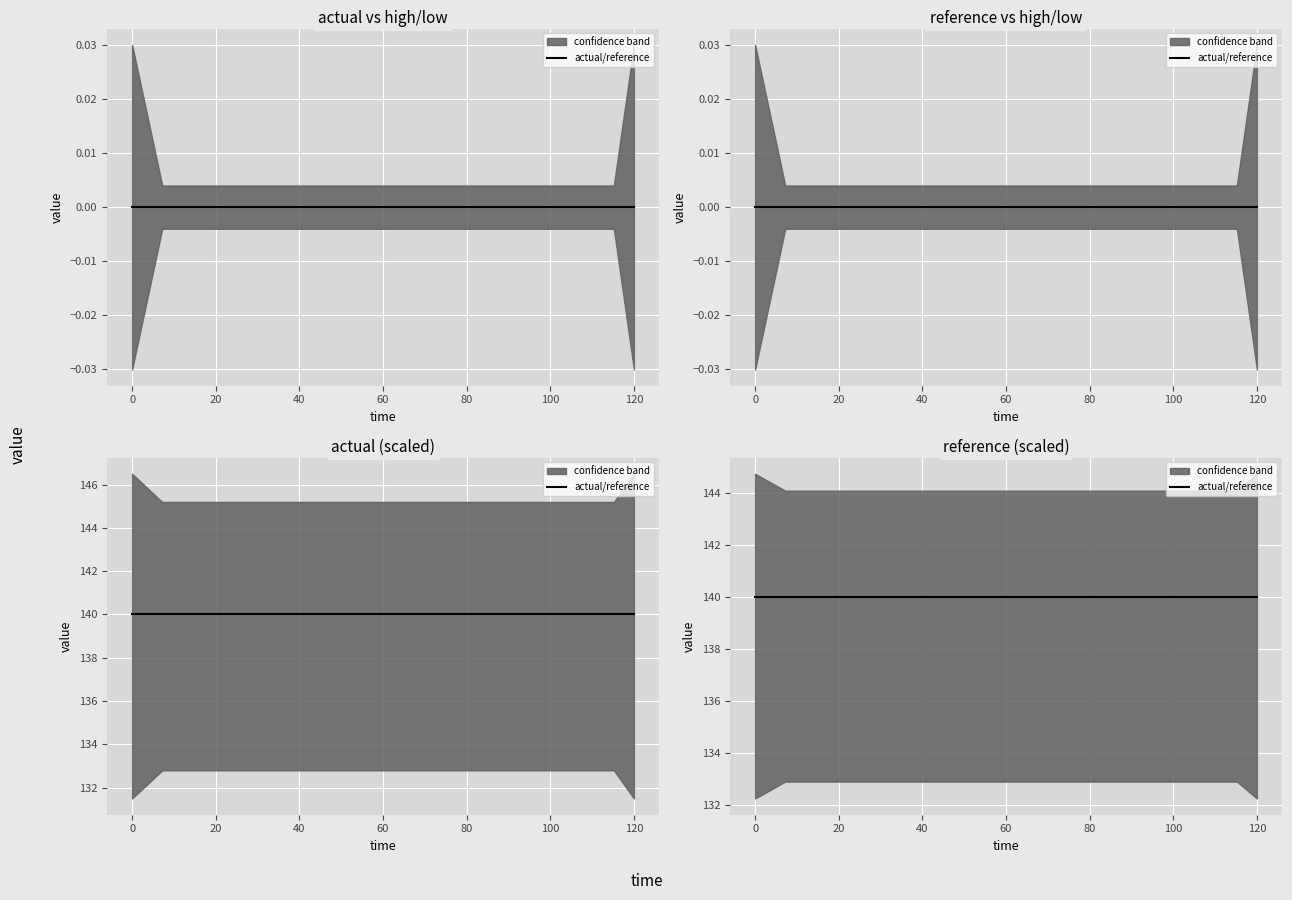

True or false: low has more than 1 interior local peaks.

False